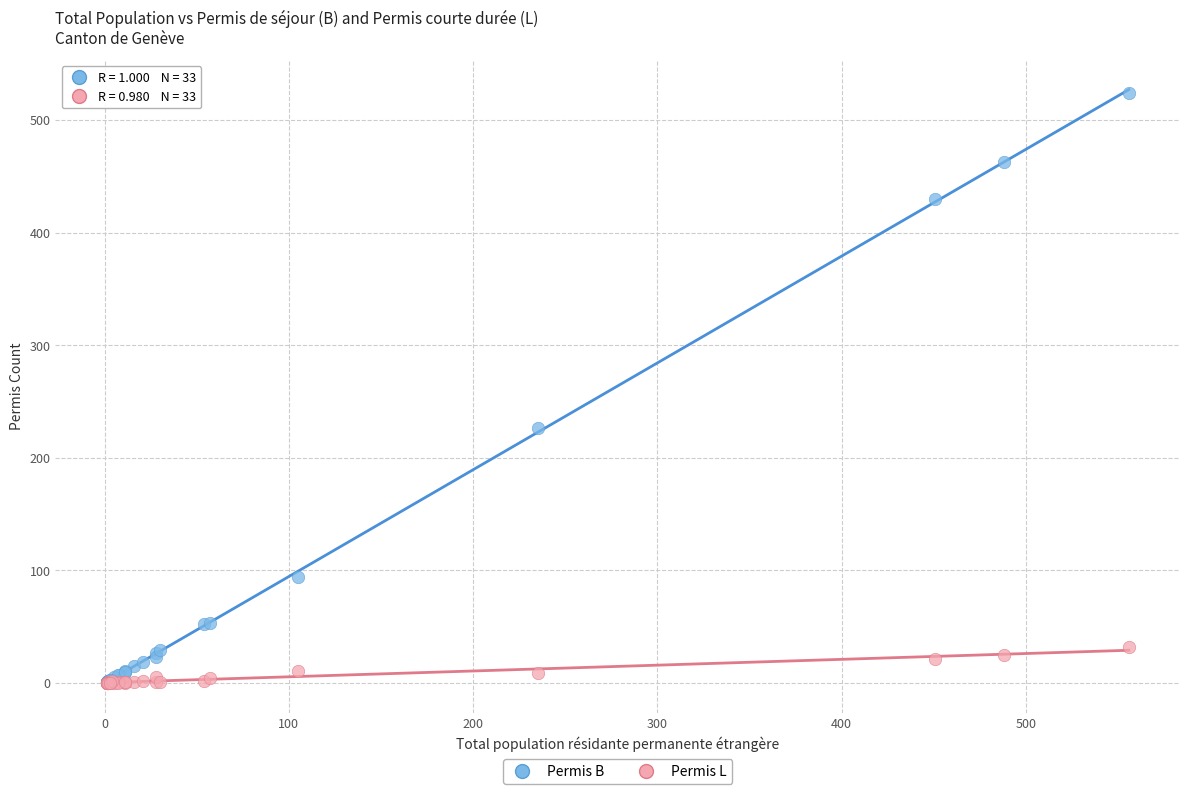

Across all series, what Y value is closest to 262?

226